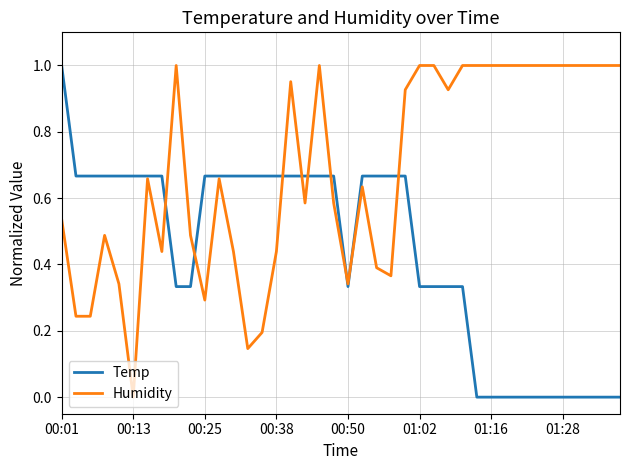

Which series has the largest total across all categories?

Humidity